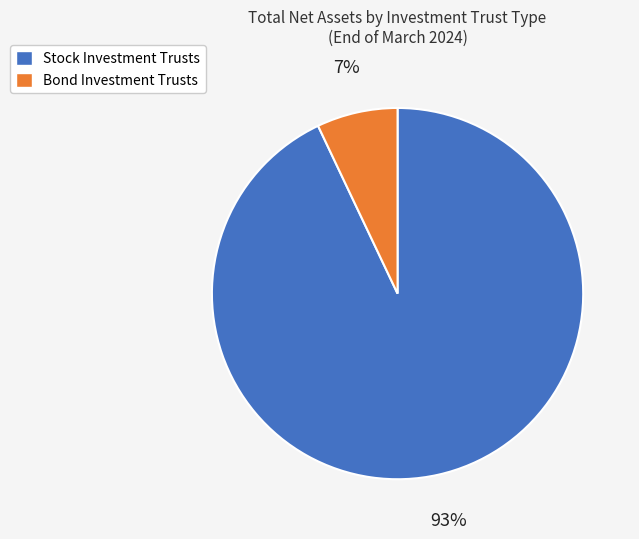

What is the largest slice in the pie chart?

Stock Investment Trusts